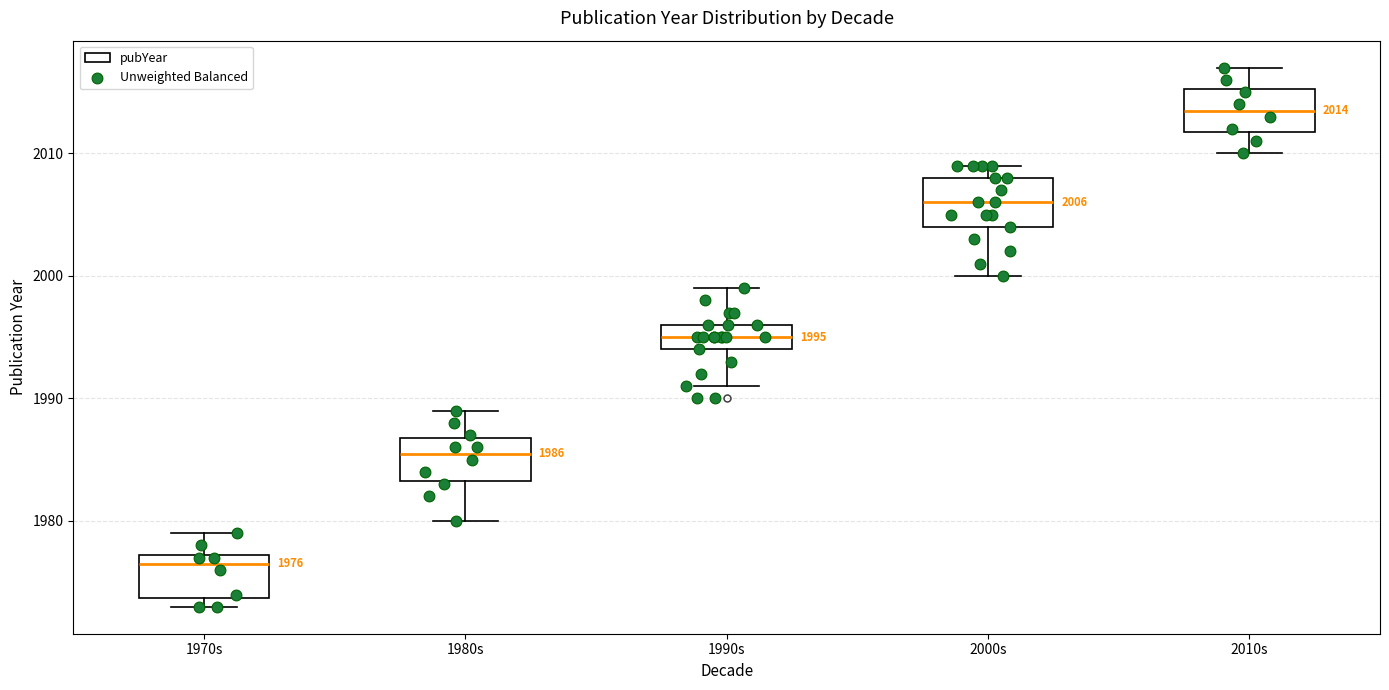

Which box's median line is the lowest?

1970s